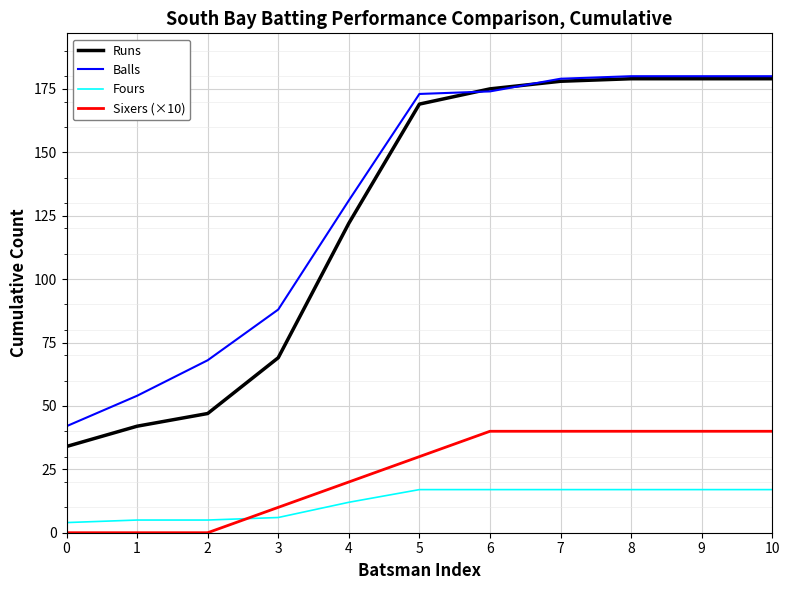

Count the Sixers (×10) values in the range 0 to 40.

11